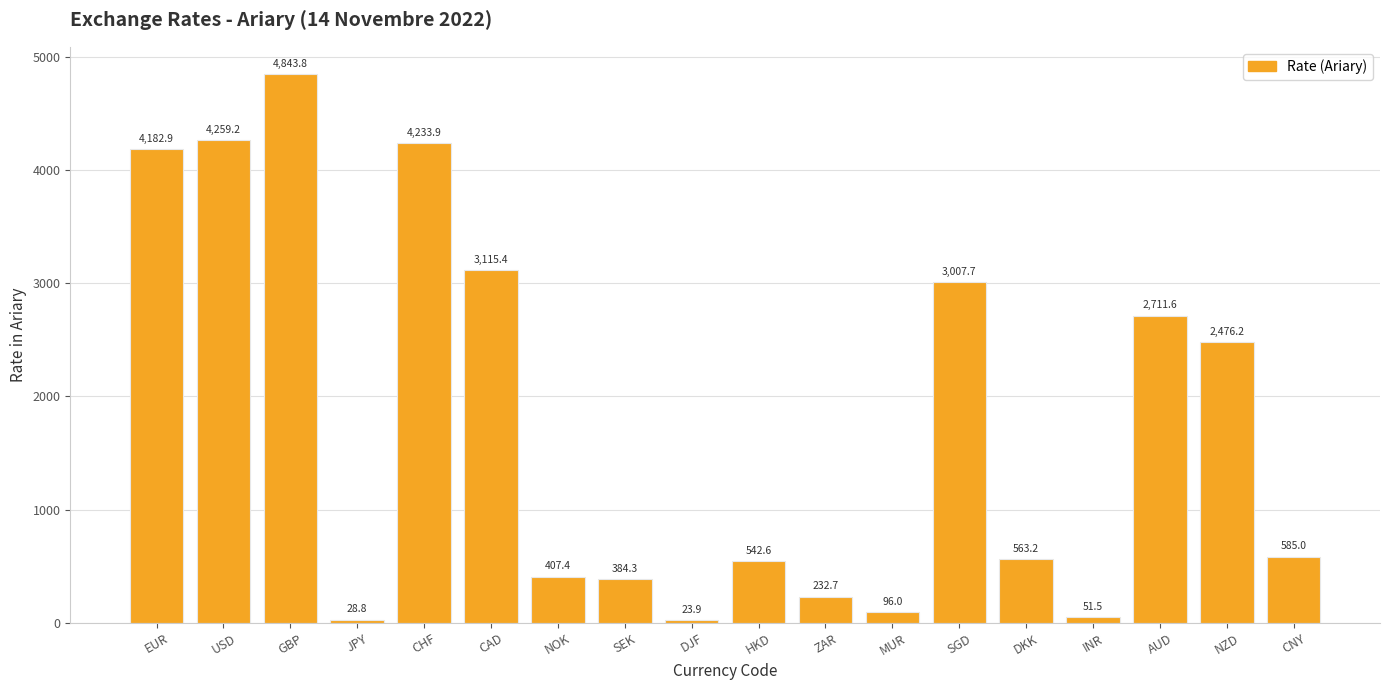

Which label corresponds to the largest value in the chart?

GBP